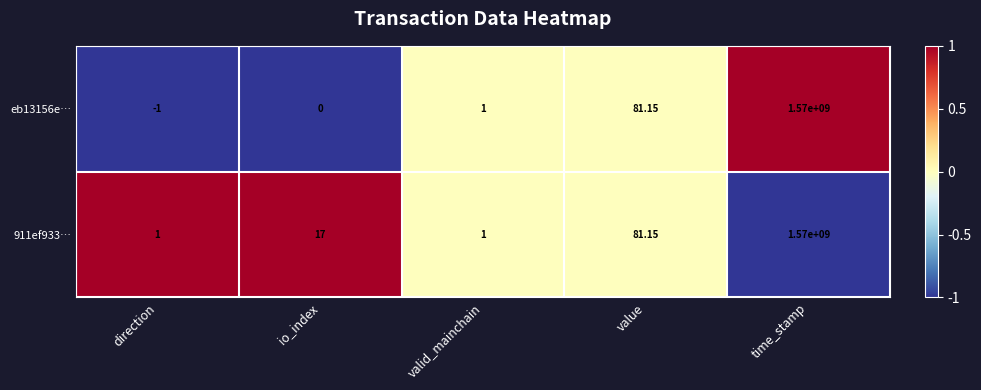

Where is eb13156e… nearest to the value 784999999?

value